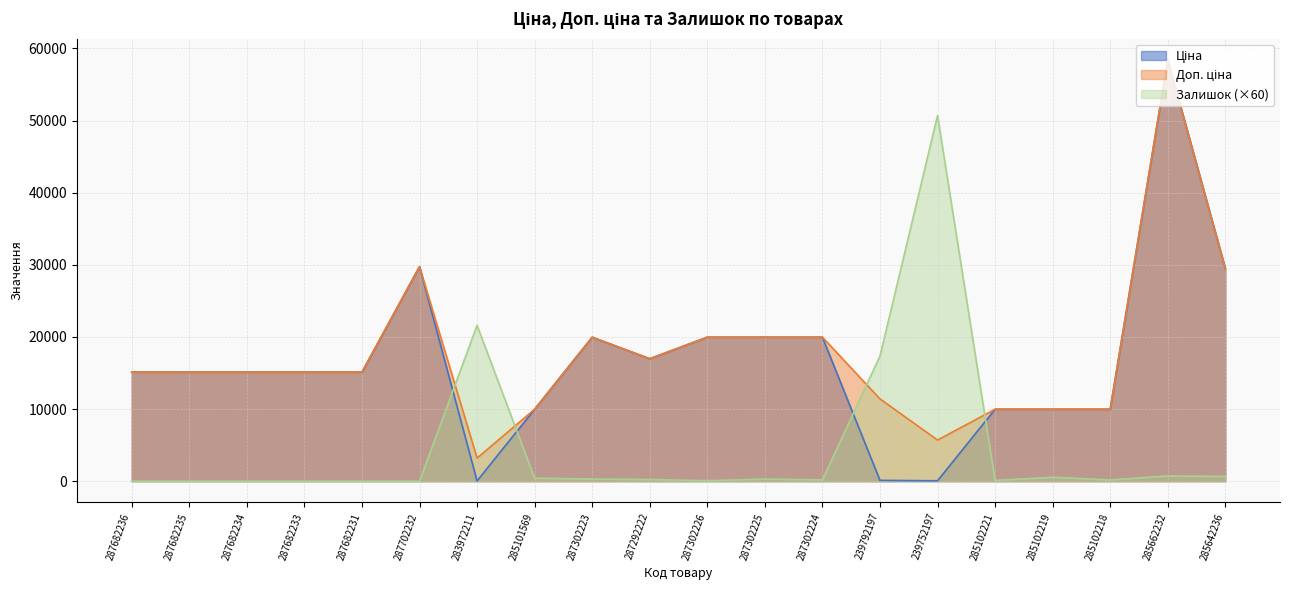

What is the difference between the highest and lowest values at 283972211?

21568.0